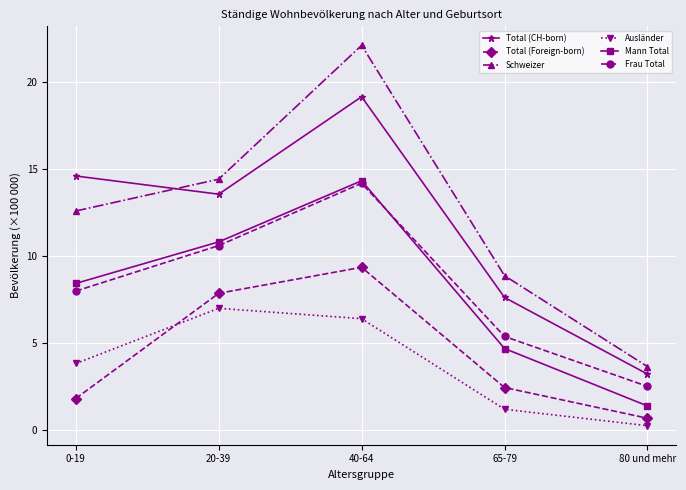

What is the label of the 4th point from the left?

65-79